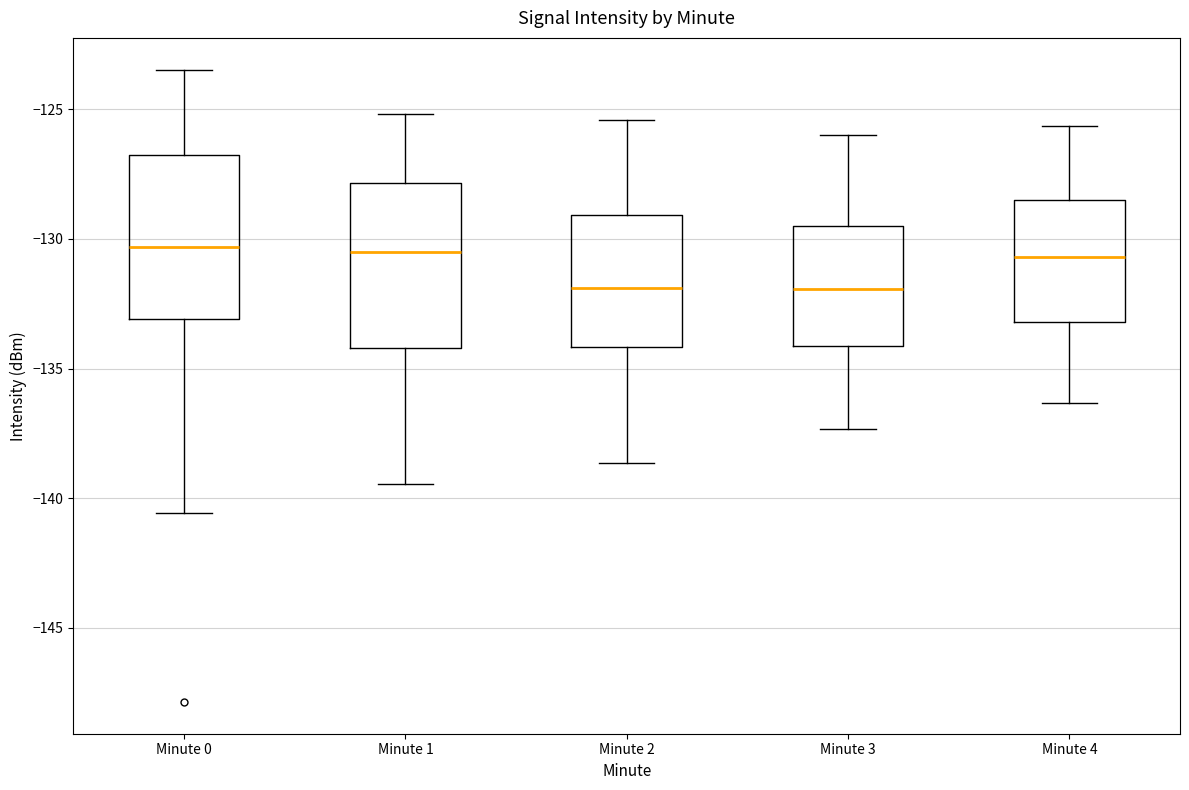

Where does the upper whisker of the box for Minute 0 end on the y-axis? The values are not printed on the chart, so give them approximately, as read against the axis.

-123.5